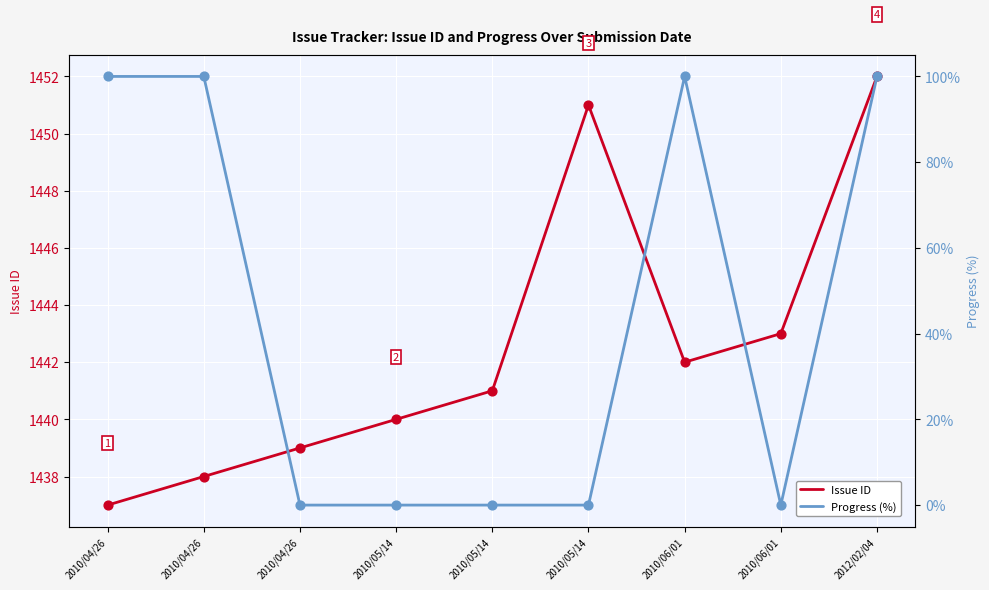

What is the total value across all series at 2010/04/26?

1537